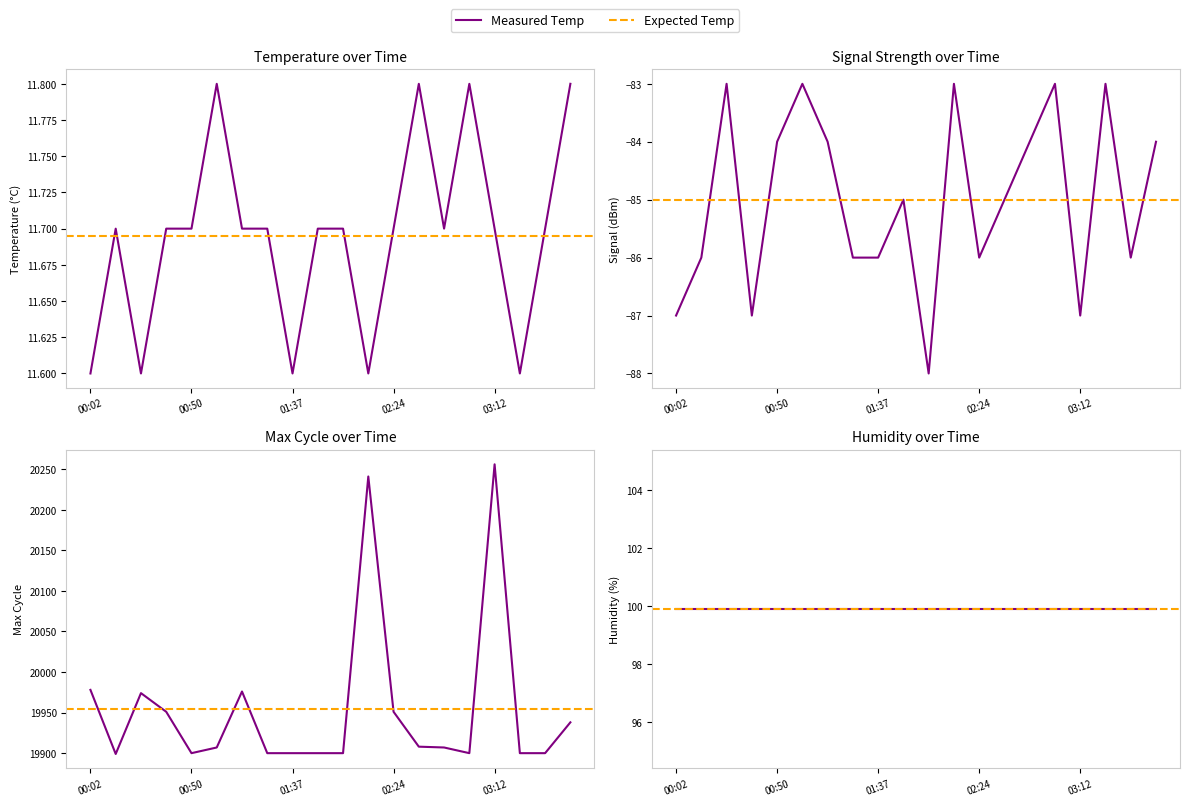

Which series has the largest range (max minus min)?

Max_cycle